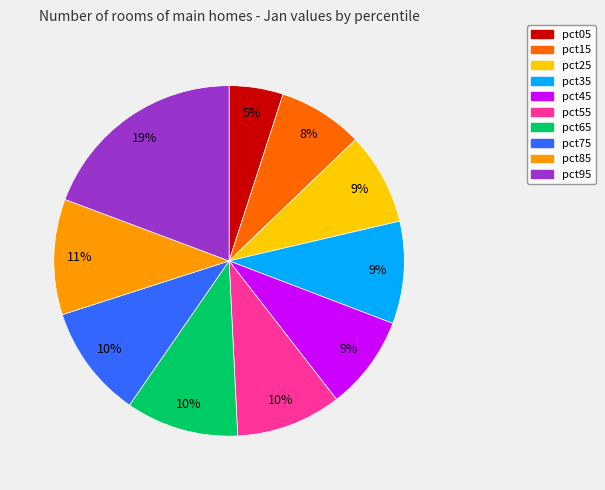

Is the sum of pct15 and pct65 greater than half?

No